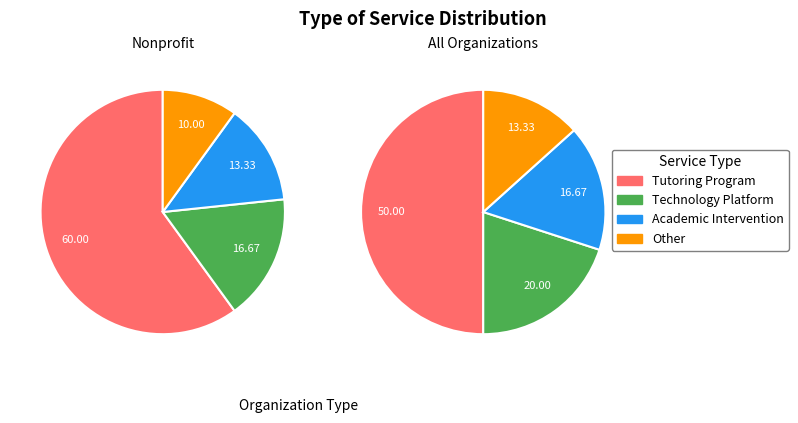

How many segments does this pie chart have?

4